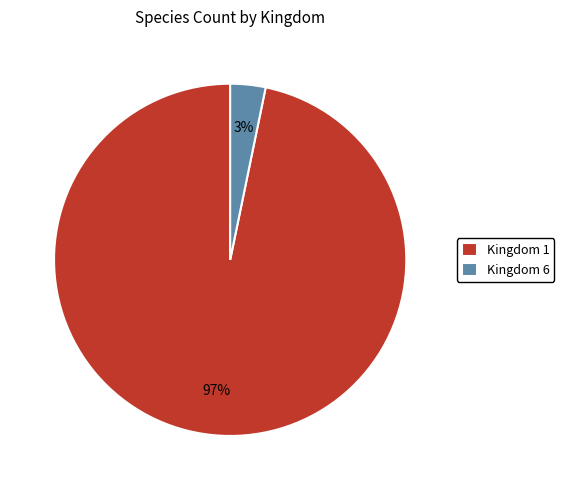

Is there a majority slice in this chart?

Yes